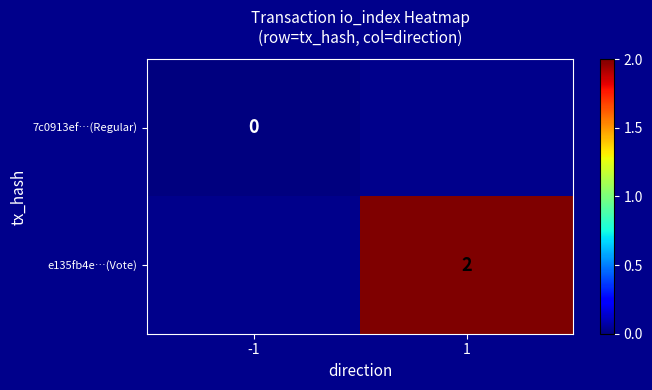

How many distinct data groups are displayed?

2